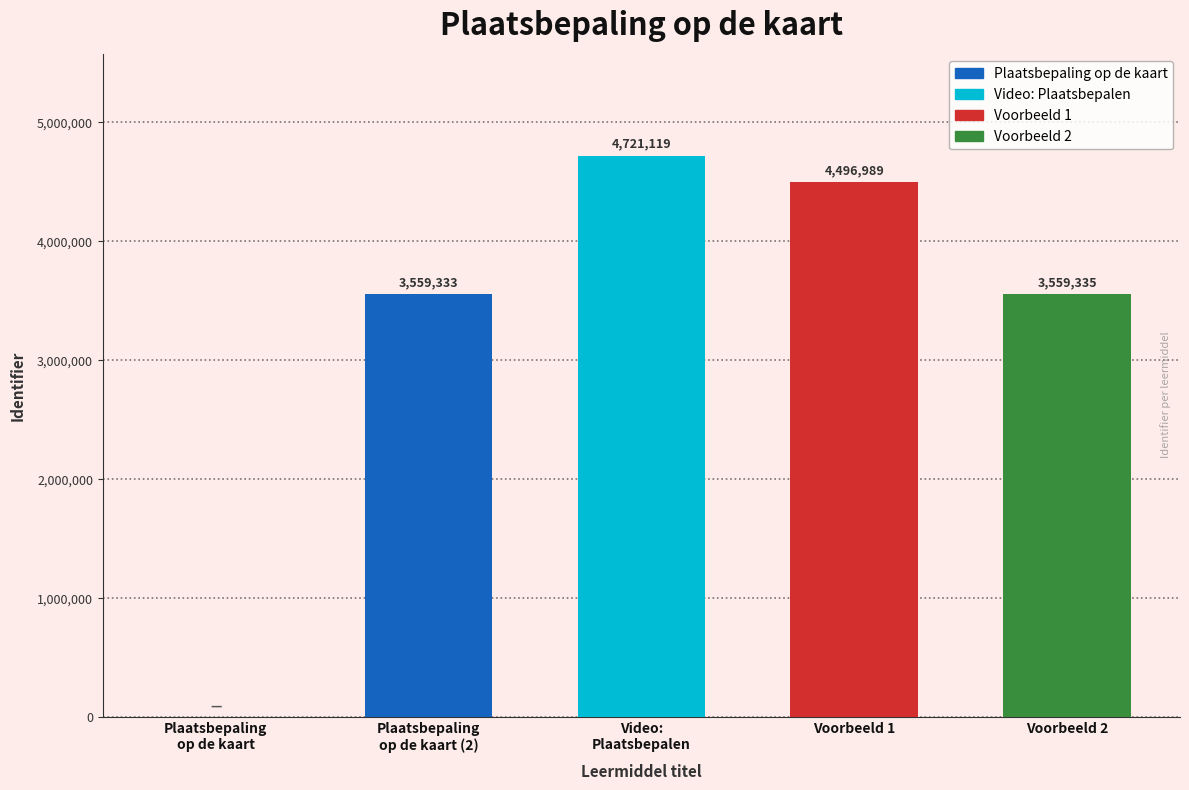

What is the change in value from Plaatsbepaling
op de kaart to Voorbeeld 2?

+3559335